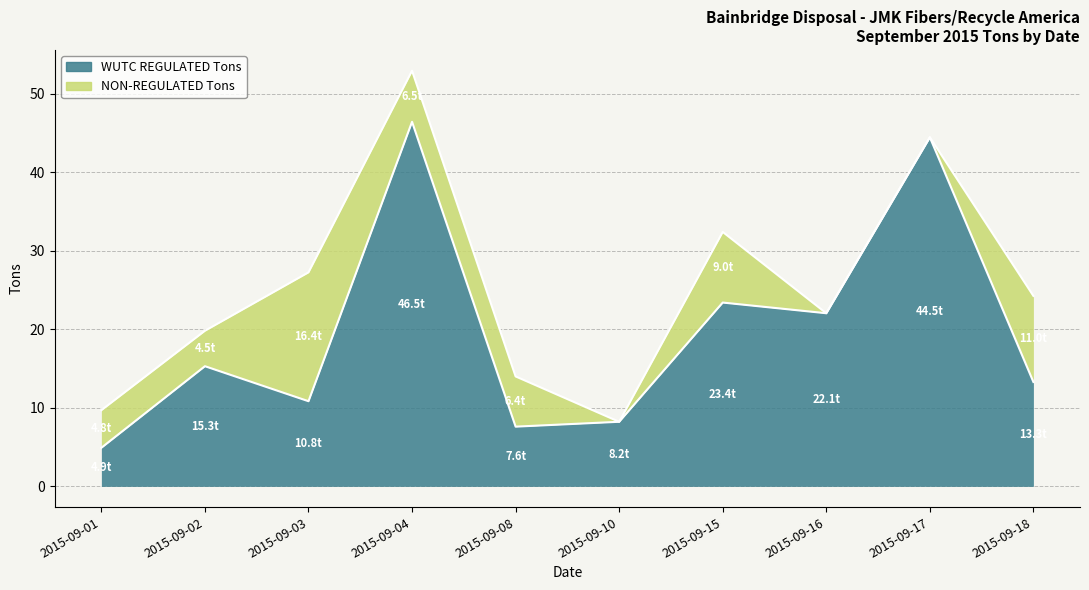

What is the maximum value shown in the chart?

46.5